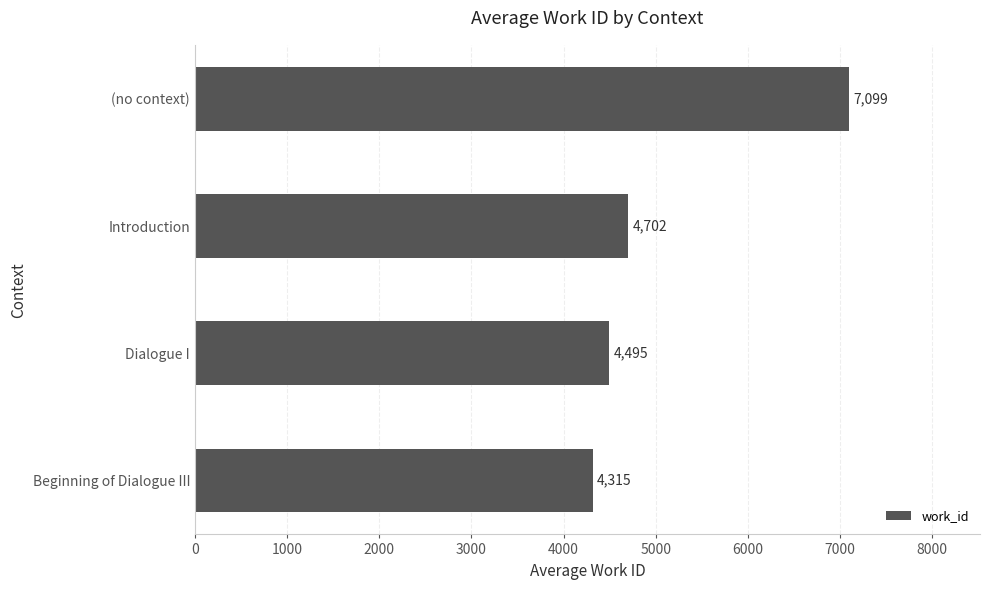

True or false: the data shows 4702 at Introduction.

True